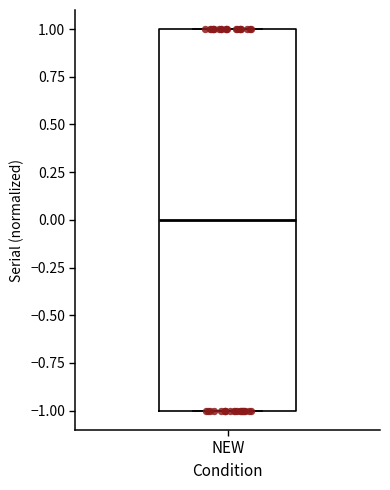

Read this box plot against the y-axis: the position of the median line, the range covered by the box, and the ends of both whiskers. The values are not printed on the chart, so give them approximately, as read against the axis.

median 0, box -1 to 1, whiskers -1 to 1